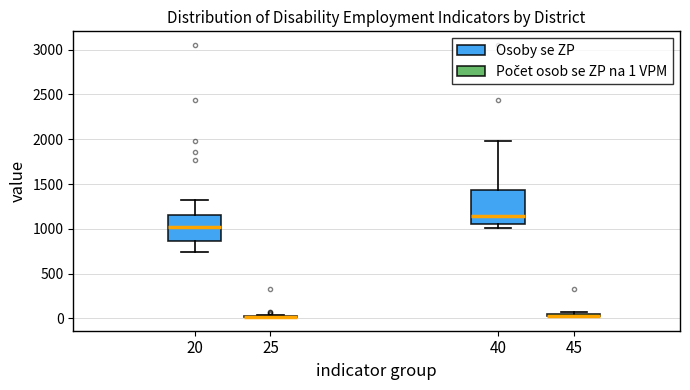

Comparing the boxes themselves (not the whiskers), which one is the tallest?

40